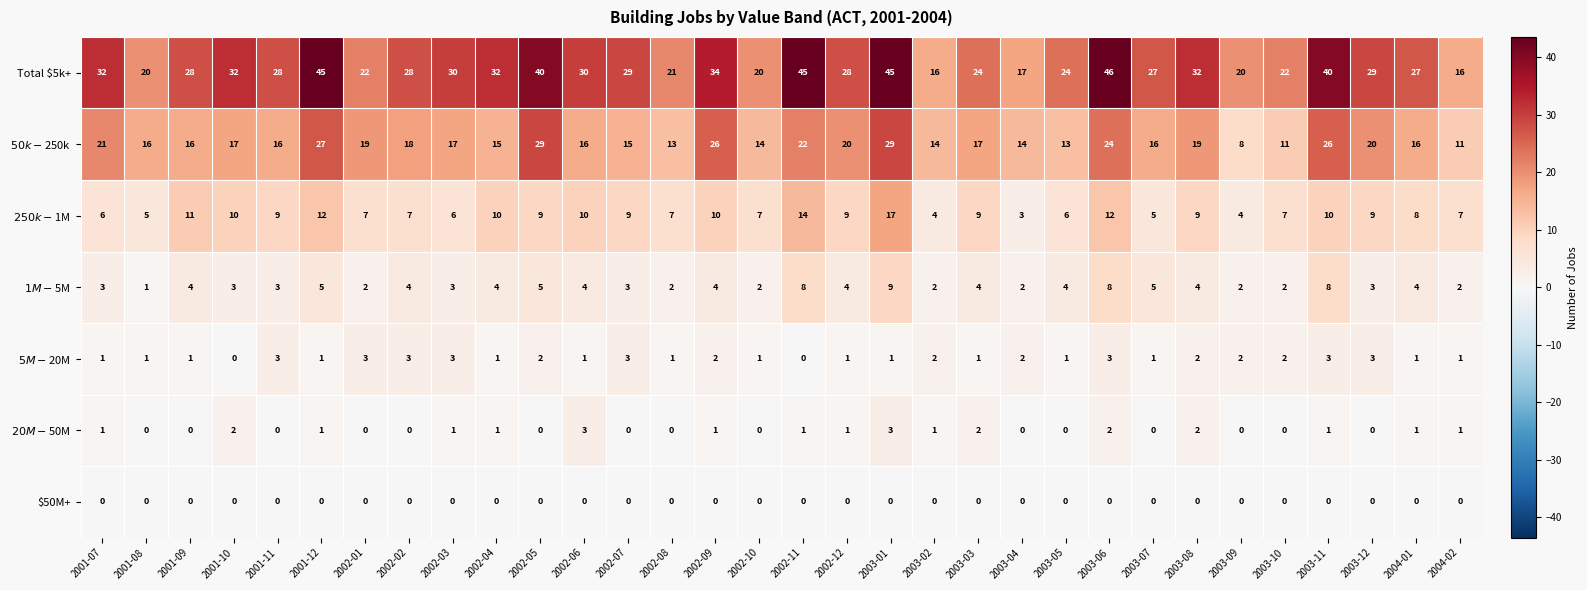

At which category is the sum across all series the highest?

2003-01